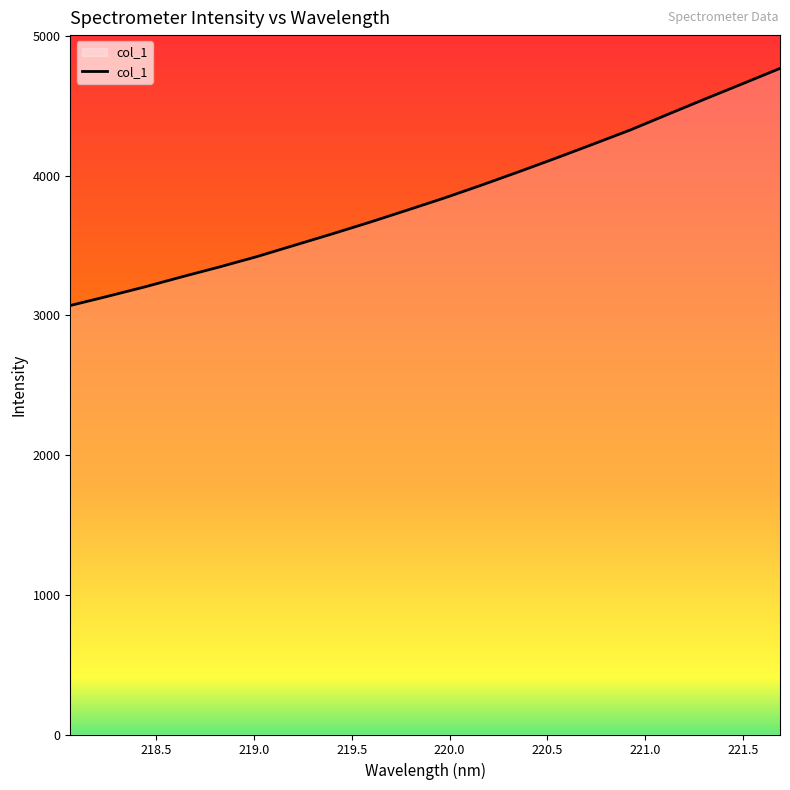

What is the difference between the maximum and minimum values?

1697.0